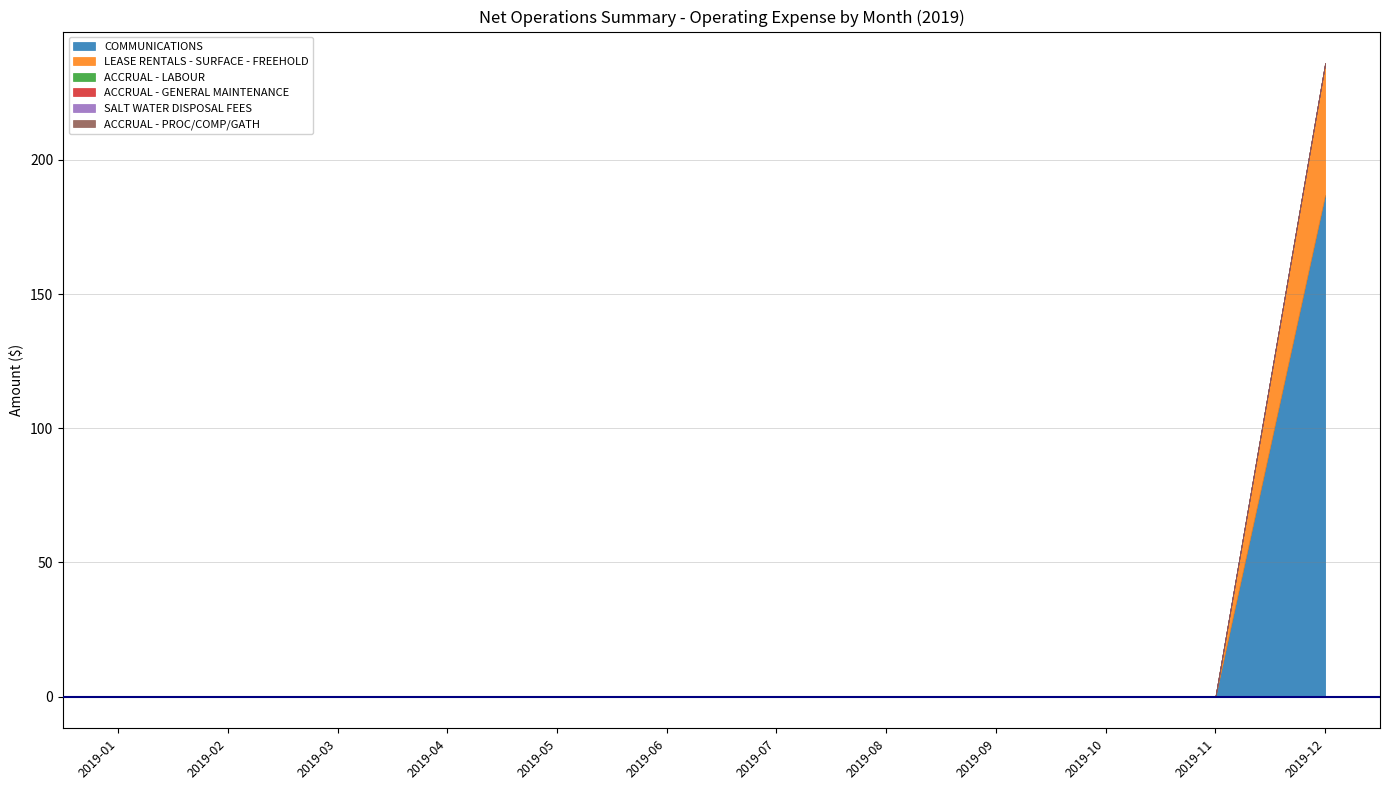

Which category has the lowest value across all series?

2019-01